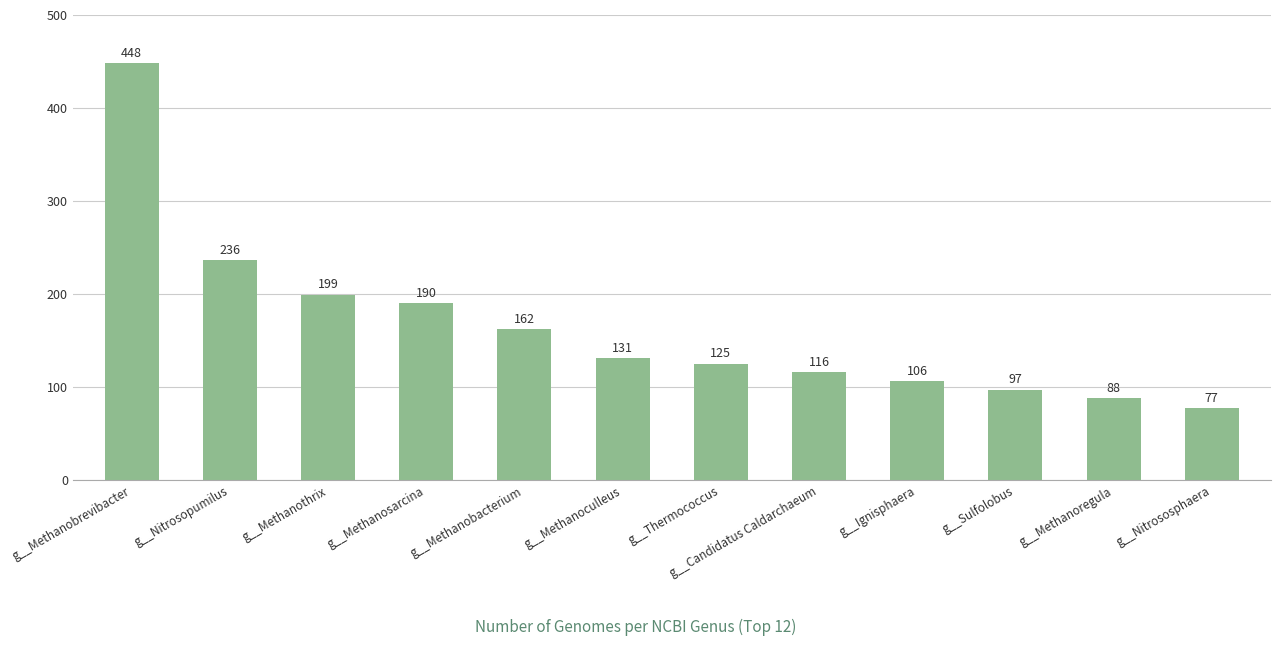

Which has a higher value, g__Sulfolobus or g__Methanosarcina?

g__Methanosarcina